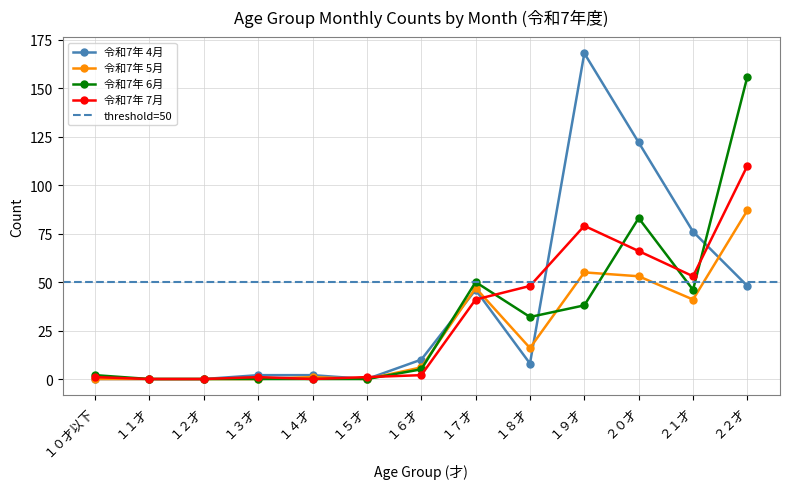

Reading left to right, transcribe all the data shown in this chart.

１０才以下=0	１１才=0	１２才=0	１３才=2	１４才=2	１５才=0	１６才=10	１７才=46	１８才=8	１９才=168	２０才=122	２１才=76	２２才=48